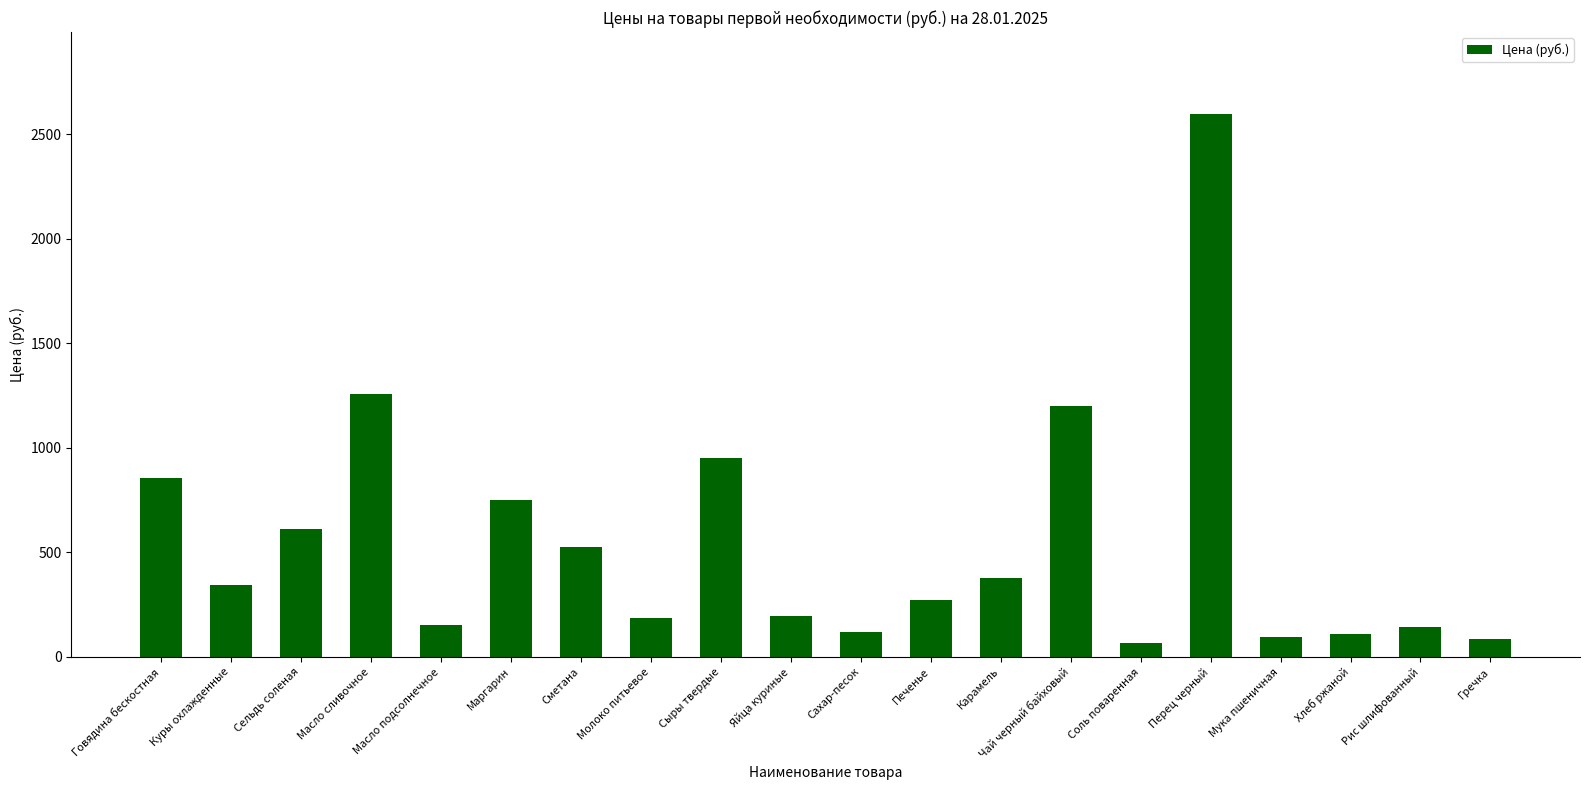

How many values are below 345?

10